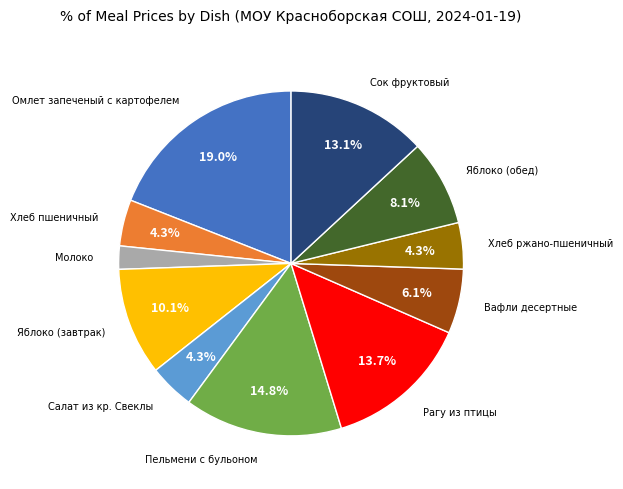

Is there a majority slice in this chart?

No